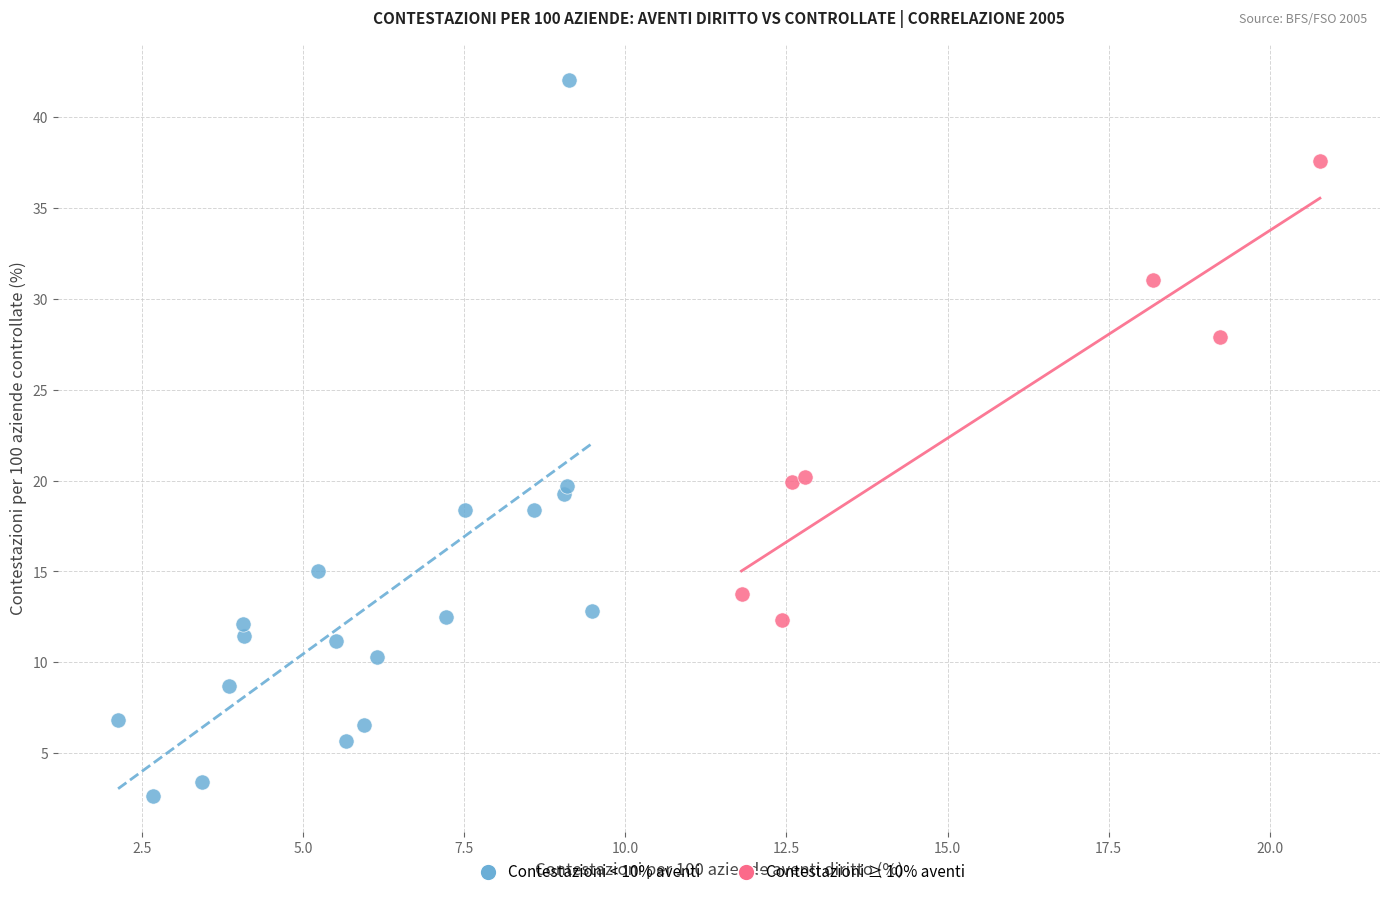

What are all the series names shown in the legend?

Contestazioni < 10% aventi, Contestazioni ≥ 10% aventi